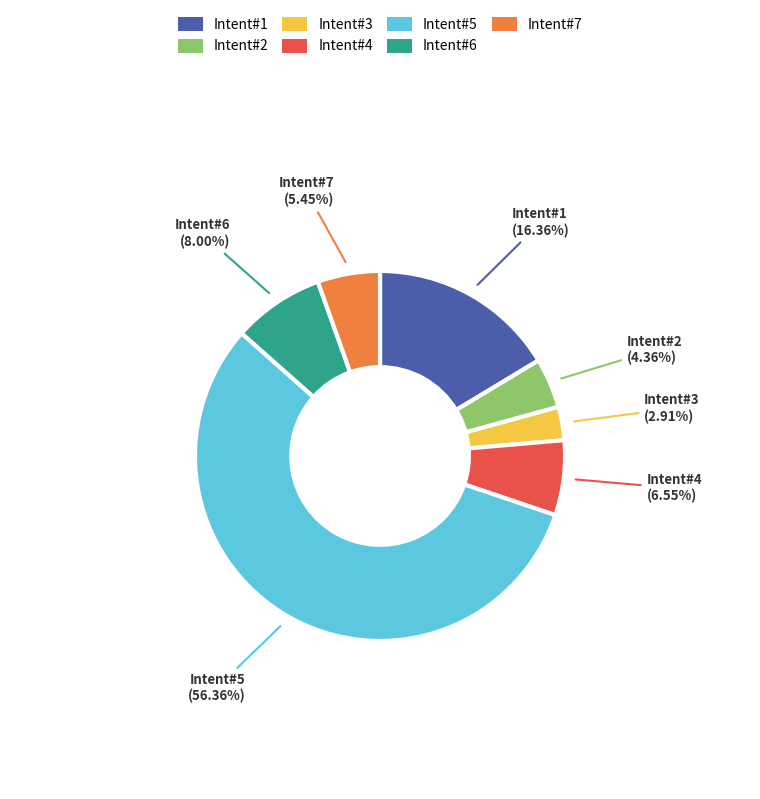

Between Intent#2 and Intent#5, which is larger?

Intent#5